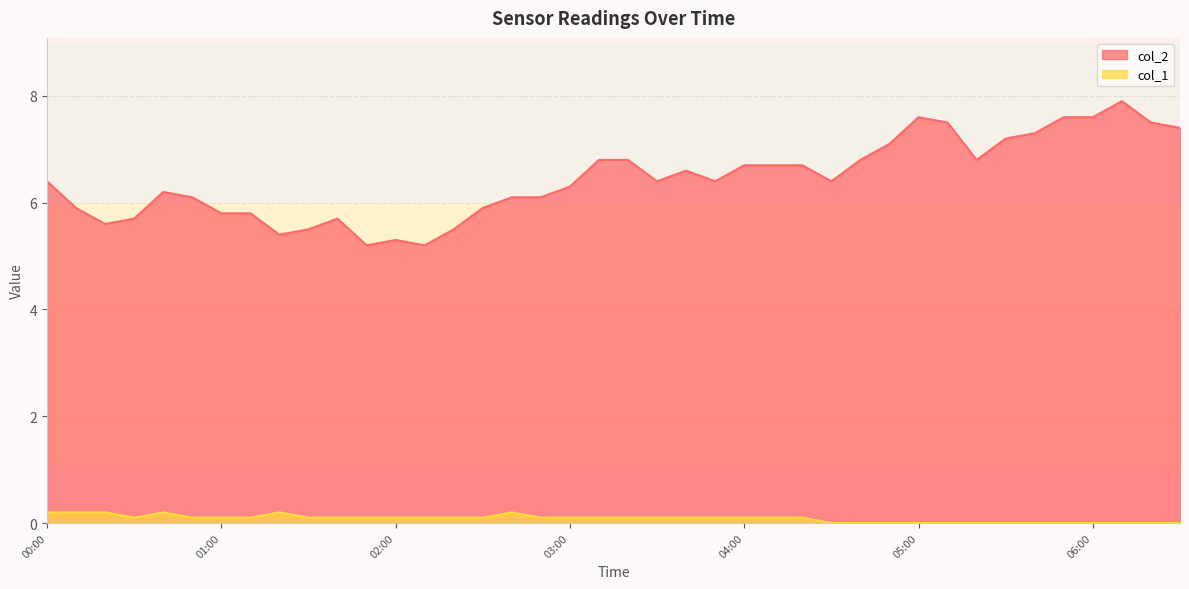

True or false: col_1 and col_2 cross at least once.

False